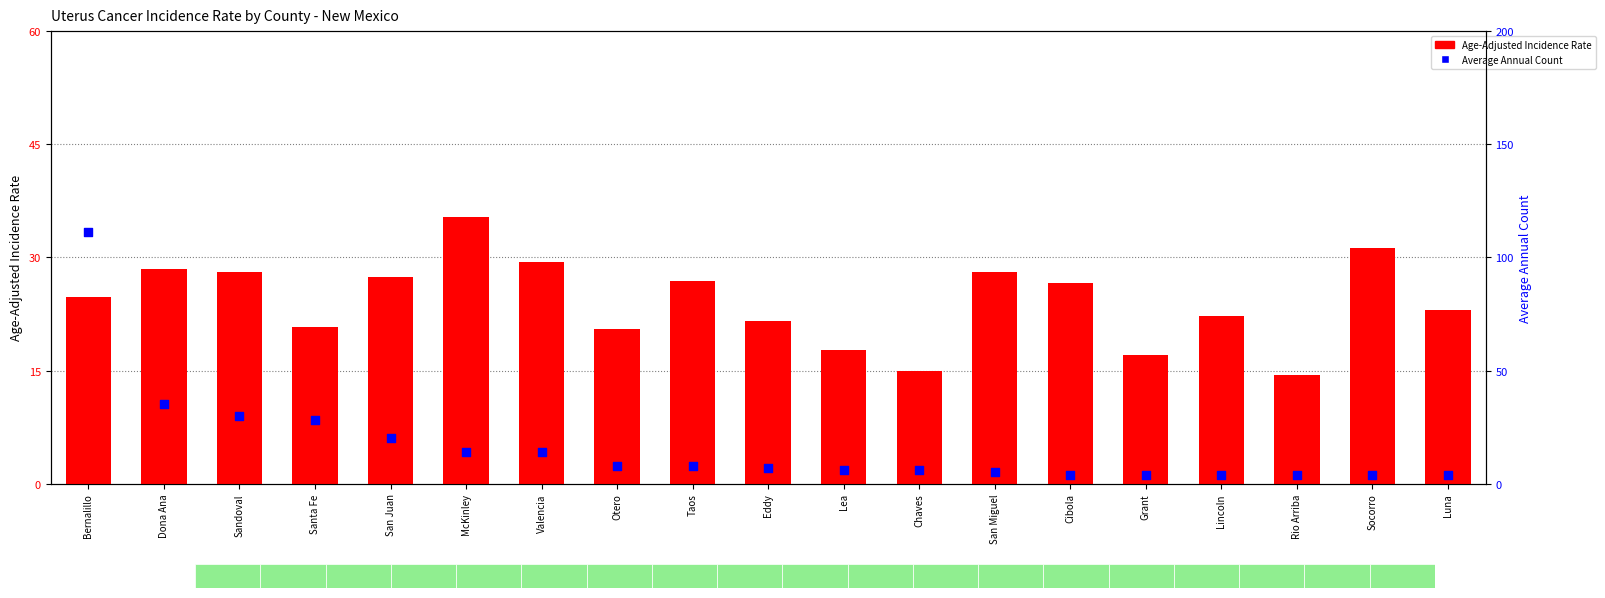

Which series reaches the maximum Y coordinate?

Average Annual Count